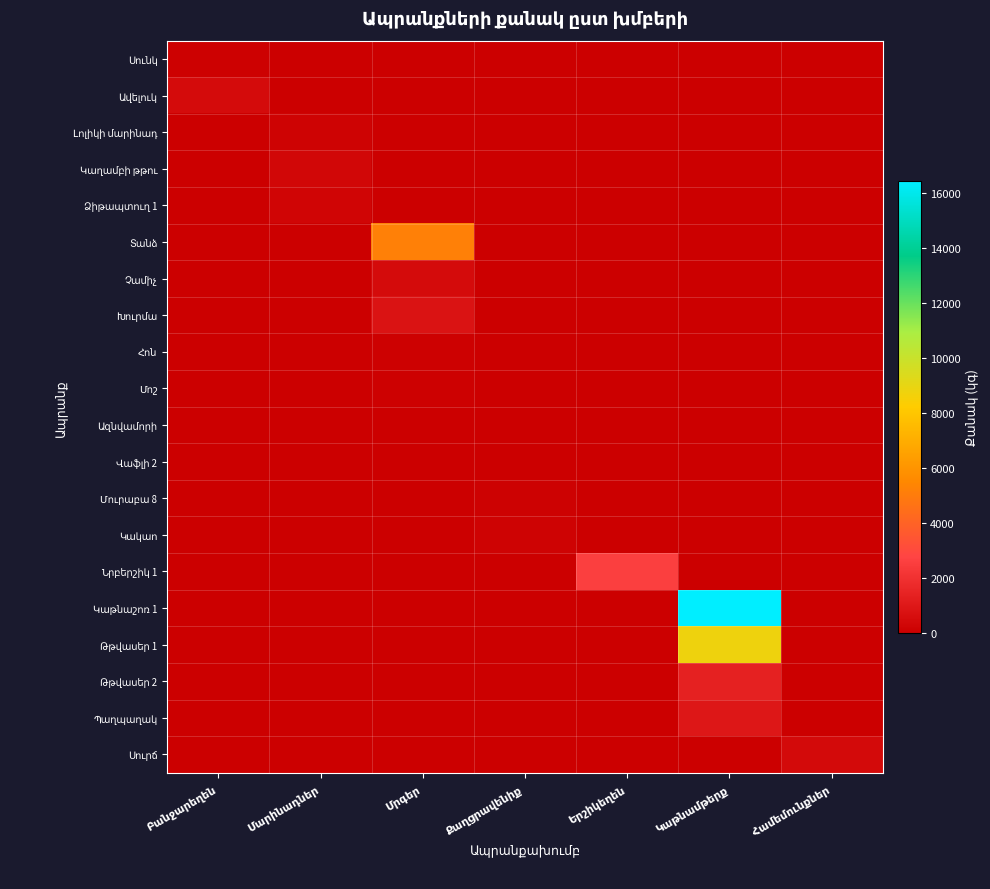

Rank the series by their maximum value, from lowest to highest.

Ազնվամորի, Վաֆլի 2, Հոն, Սունկ, Մոշ, Մուրաբա 8, Լոլիկի մարինադ, Կակաո, Ձիթապտուղ 1, Կաղամբի թթու, Սուրճ, Ավելուկ, Չամիչ, Խուրմա, Պաղպաղակ, Թթվասեր 2, Նրբերշիկ 1, Տանձ, Թթվասեր 1, Կաթնաշոռ 1